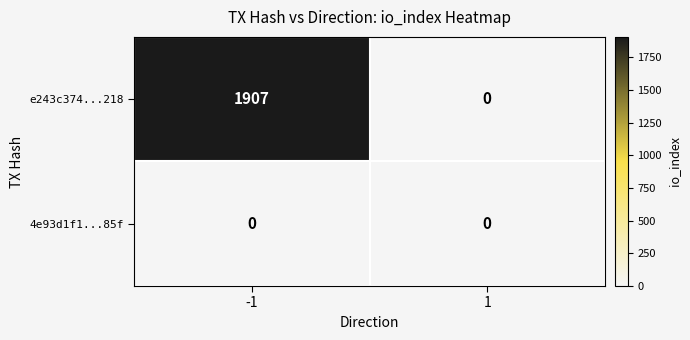

Reading left to right, extract all data points from this chart.

e243c374...218: 1907	0
4e93d1f1...85f: 0	0